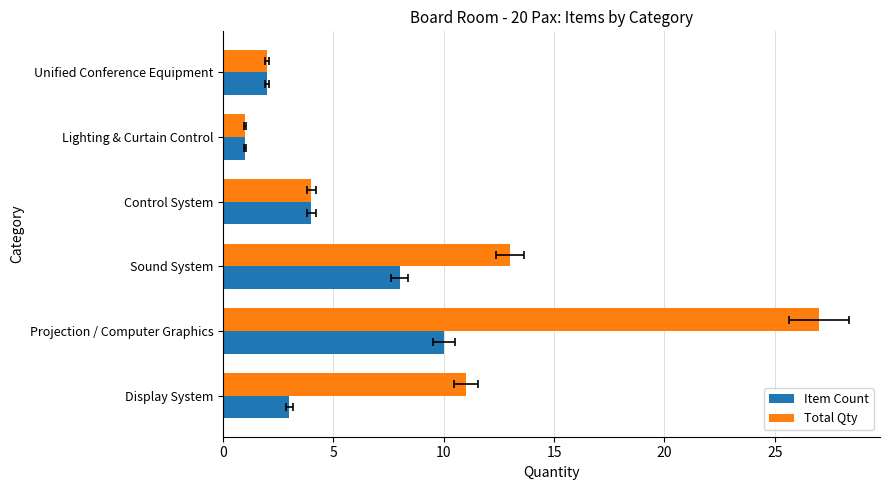

Are the bars grouped side by side (vs. stacked)?

Yes